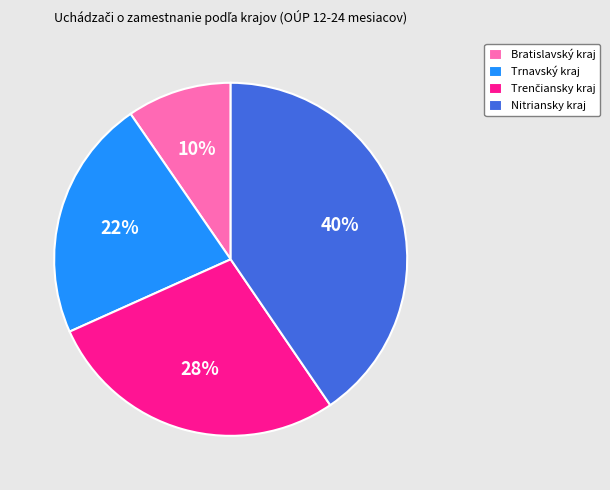

To the nearest percent, what is the average slice percentage?

25%